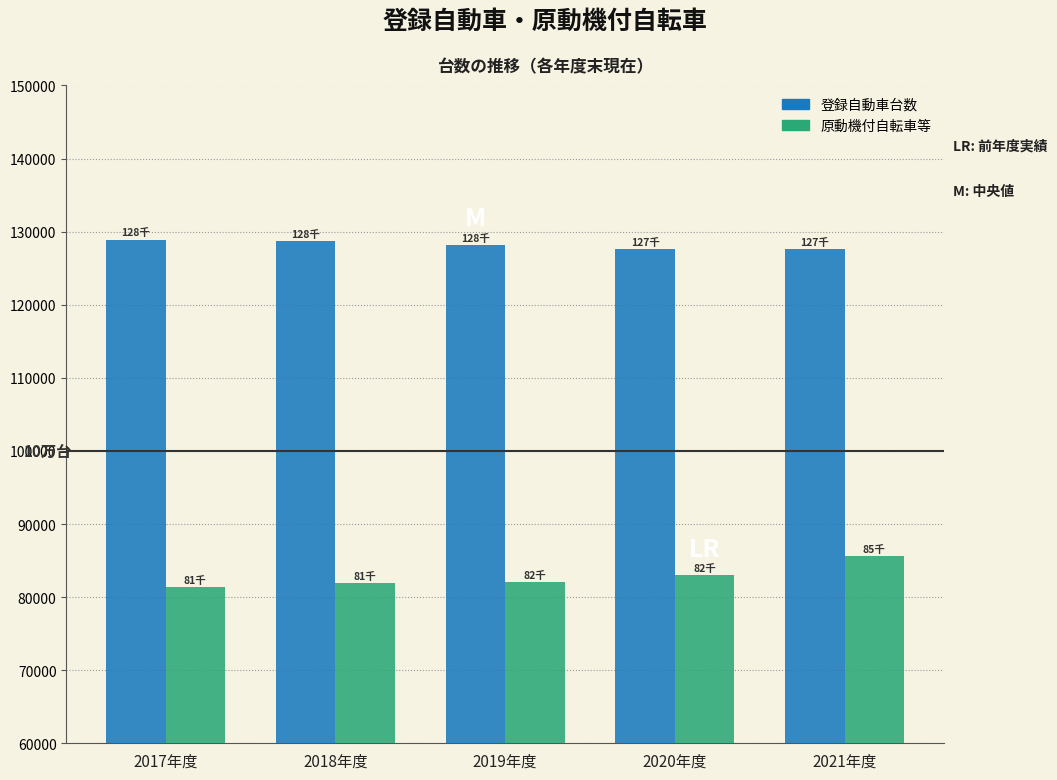

True or false: 原動機付自転車等 has a value of 82981 at 2020年度.

True